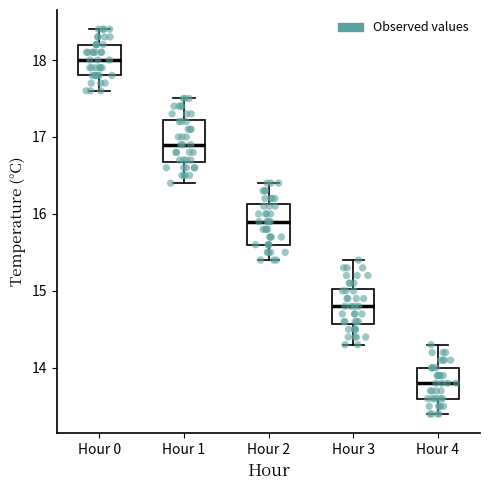

Reading left to right, read every box against the y-axis: the position of its median line, the range the box covers, and the ends of its whiskers. The values are not printed on the chart, so give them approximately, as read against the axis.

Hour 0: median 18.0, box 17.8 to 18.2, whiskers 17.6 to 18.4
Hour 1: median 16.9, box 16.7 to 17.2, whiskers 16.4 to 17.5
Hour 2: median 15.9, box 15.6 to 16.1, whiskers 15.4 to 16.4
Hour 3: median 14.8, box 14.6 to 15.0, whiskers 14.3 to 15.4
Hour 4: median 13.8, box 13.6 to 14.0, whiskers 13.4 to 14.3